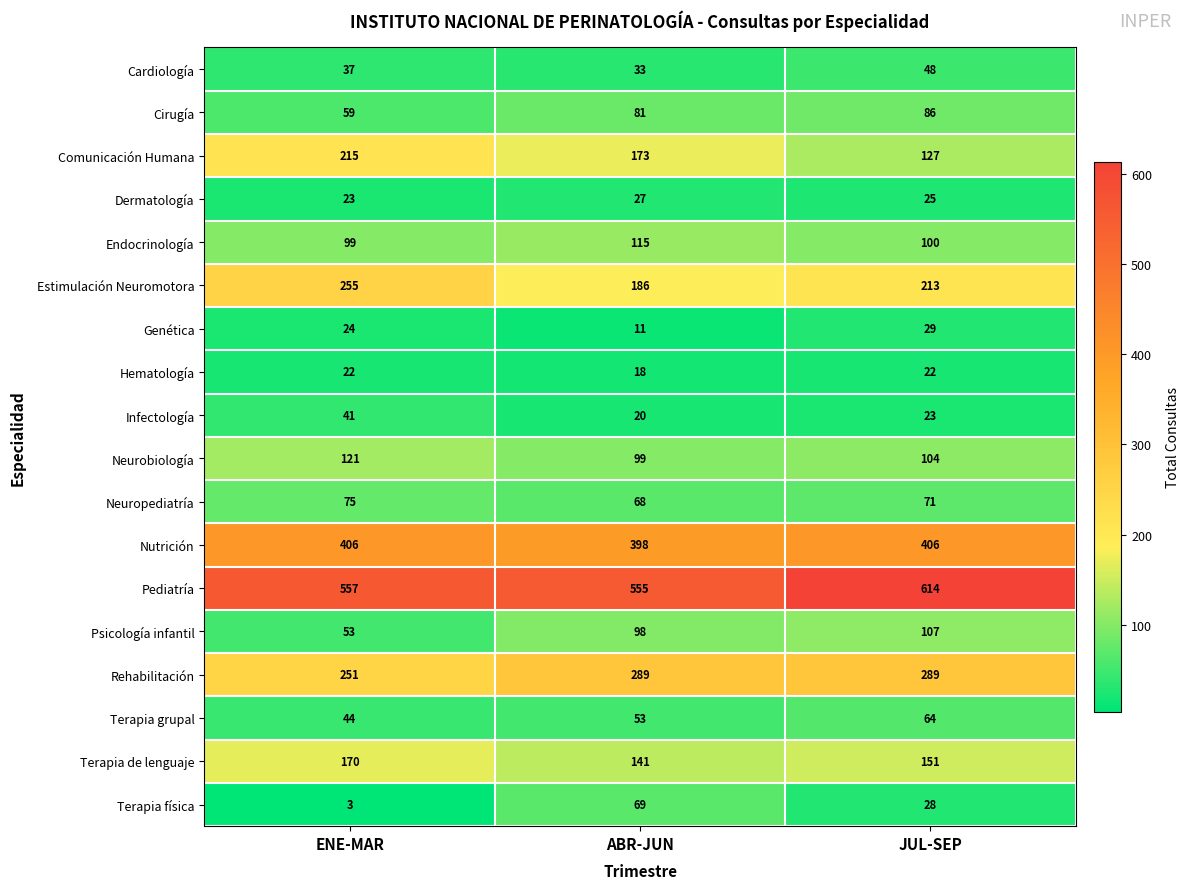

How many series are shown in this chart?

18